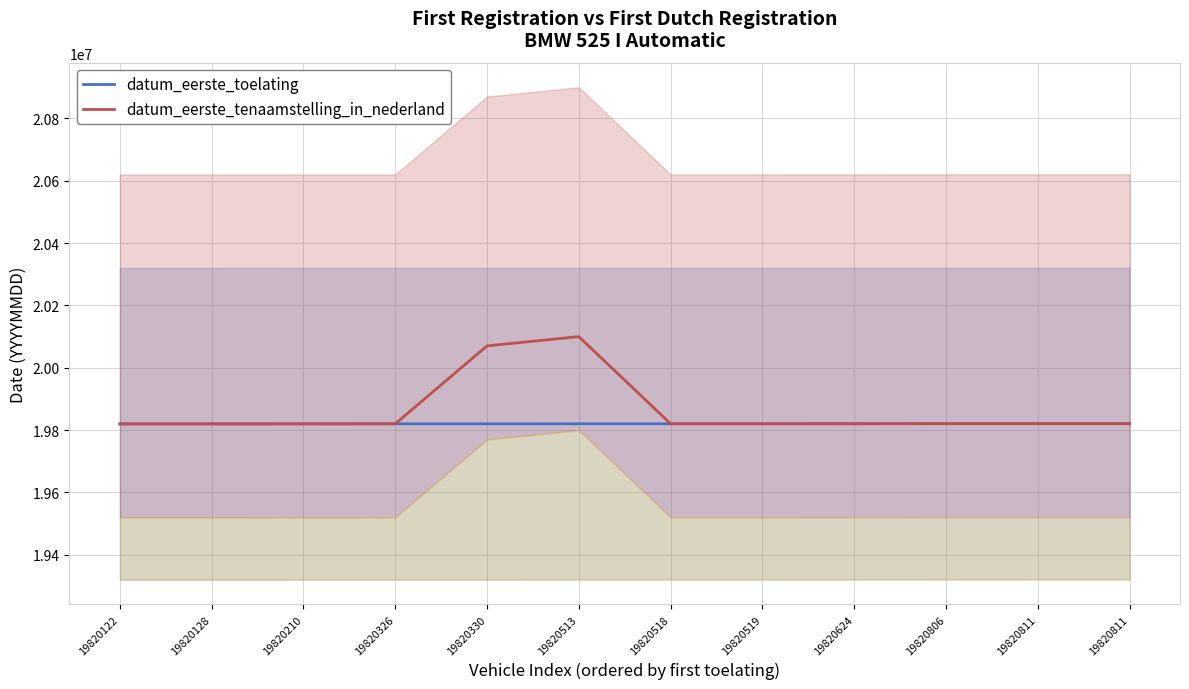

What are all the series names shown in the legend?

datum_eerste_toelating, datum_eerste_tenaamstelling_in_nederland